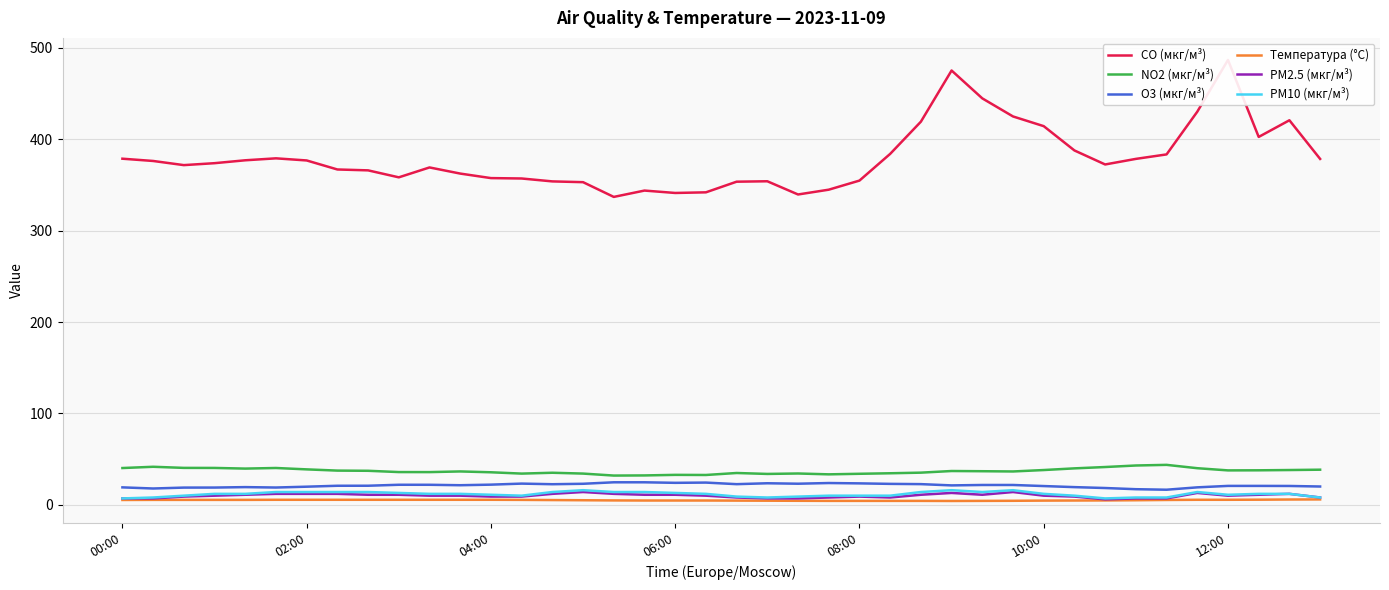

True or false: PM10 (мкг/м³) and PM2.5 (мкг/м³) intersect in this chart.

False